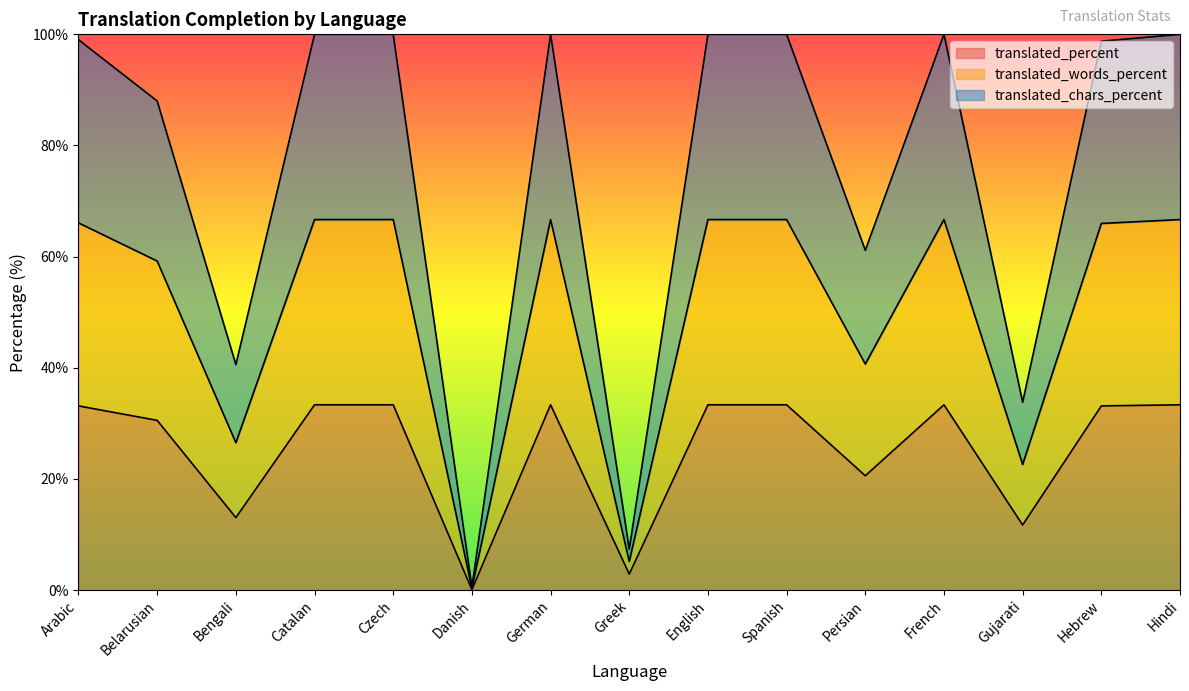

Reading left to right, what are all the values shown in this chart?

translated_percent: 33.1	30.5	13.0	33.3	33.3	0.1	33.3	2.9	33.3	33.3	20.6	33.3	11.7	33.1	33.3
translated_words_percent: 99.0	88.0	40.6	100.0	100.0	0.5	100.0	7.4	100.0	100.0	61.1	100.0	33.8	98.8	100.0
translated_chars_percent: 66.1	59.2	26.5	66.7	66.7	0.3	66.7	5.1	66.7	66.7	40.7	66.7	22.6	66.0	66.7